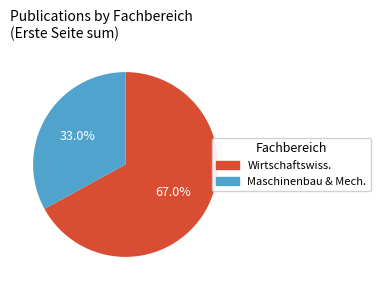

Is there a majority slice in this chart?

Yes